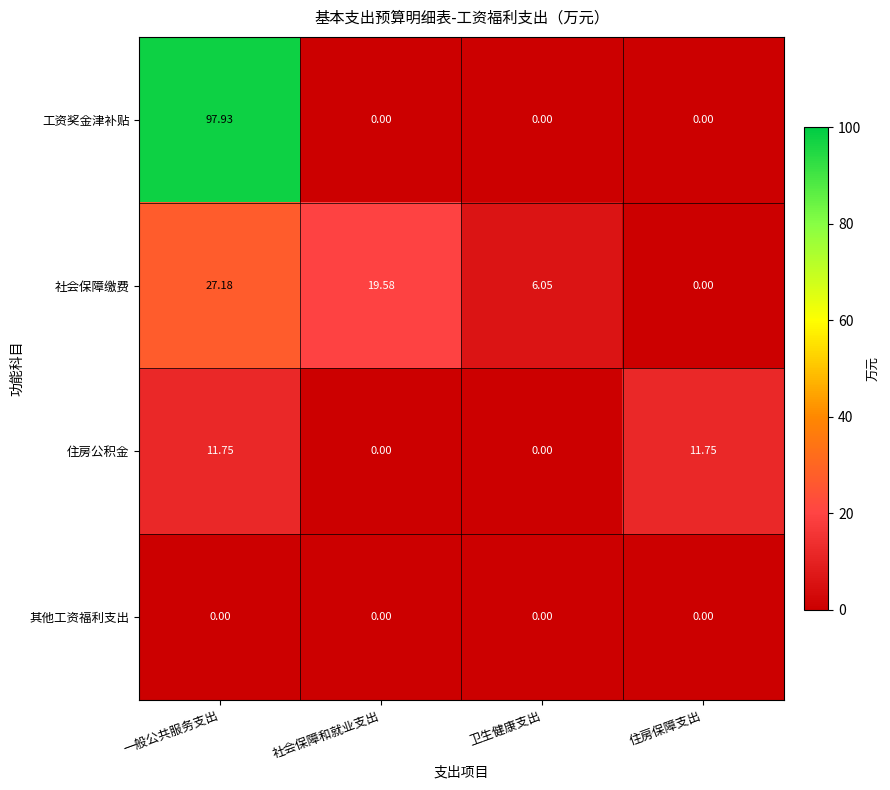

Where does the 社会保障缴费 series first go above 19?

一般公共服务支出